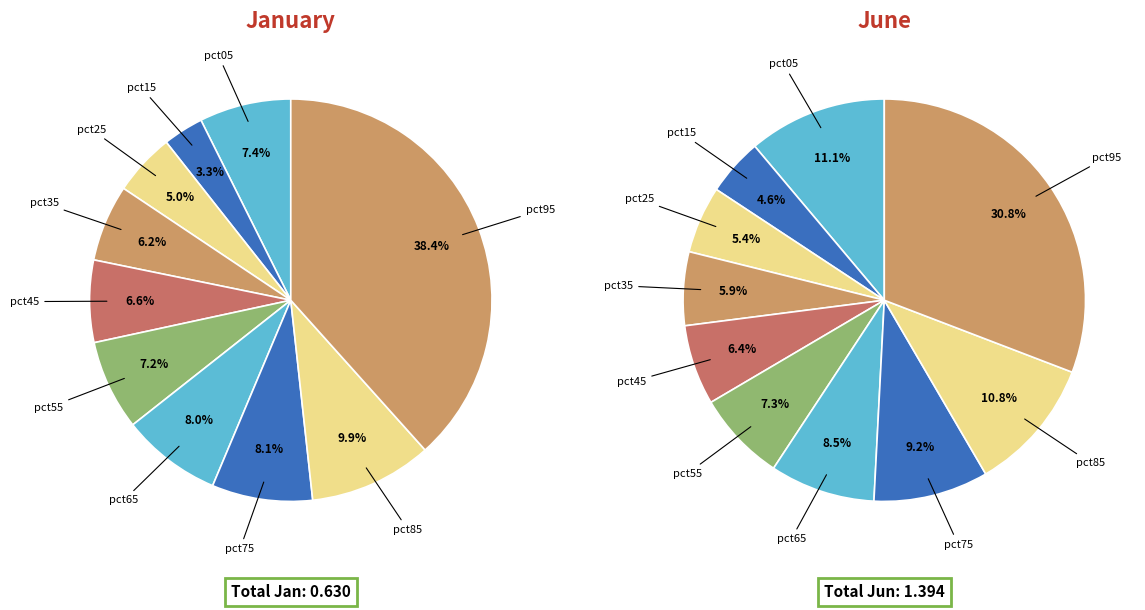

Is the sum of 5 and 7 greater than half?

No